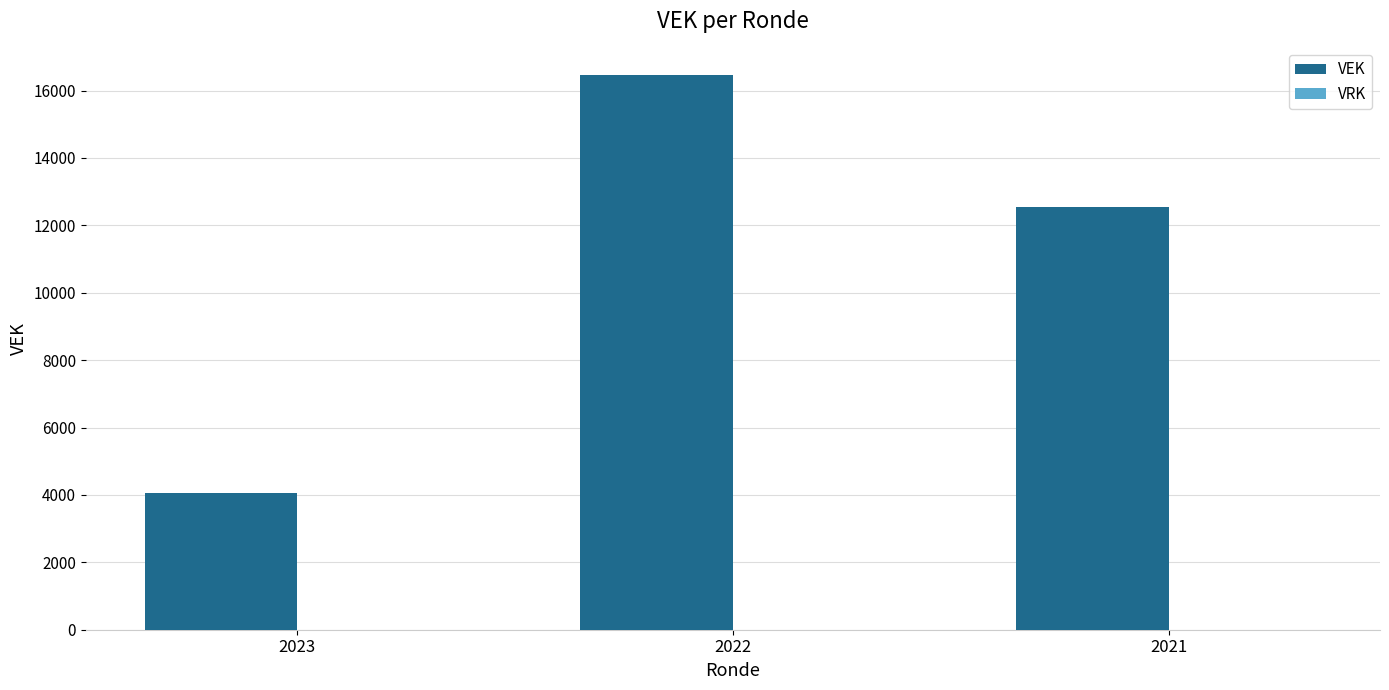

Reading right to left, what are all the values shown in this chart?

2021=12537	2022=16458	2023=4056